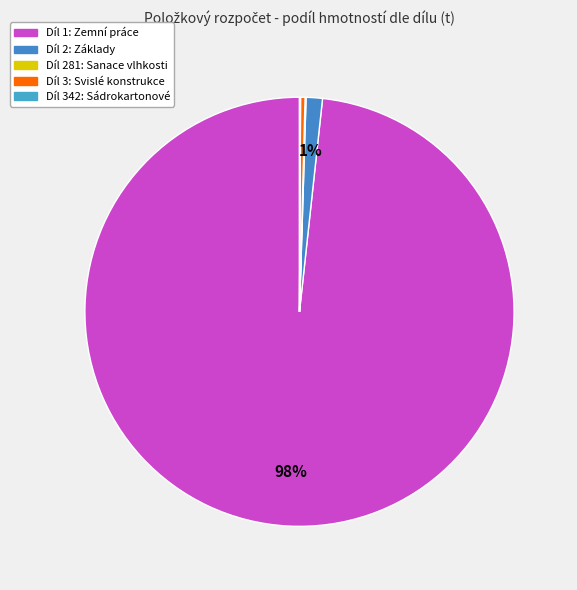

Do Díl 281: Sanace vlhkosti and Díl 2: Základy together represent more than half of the pie?

No